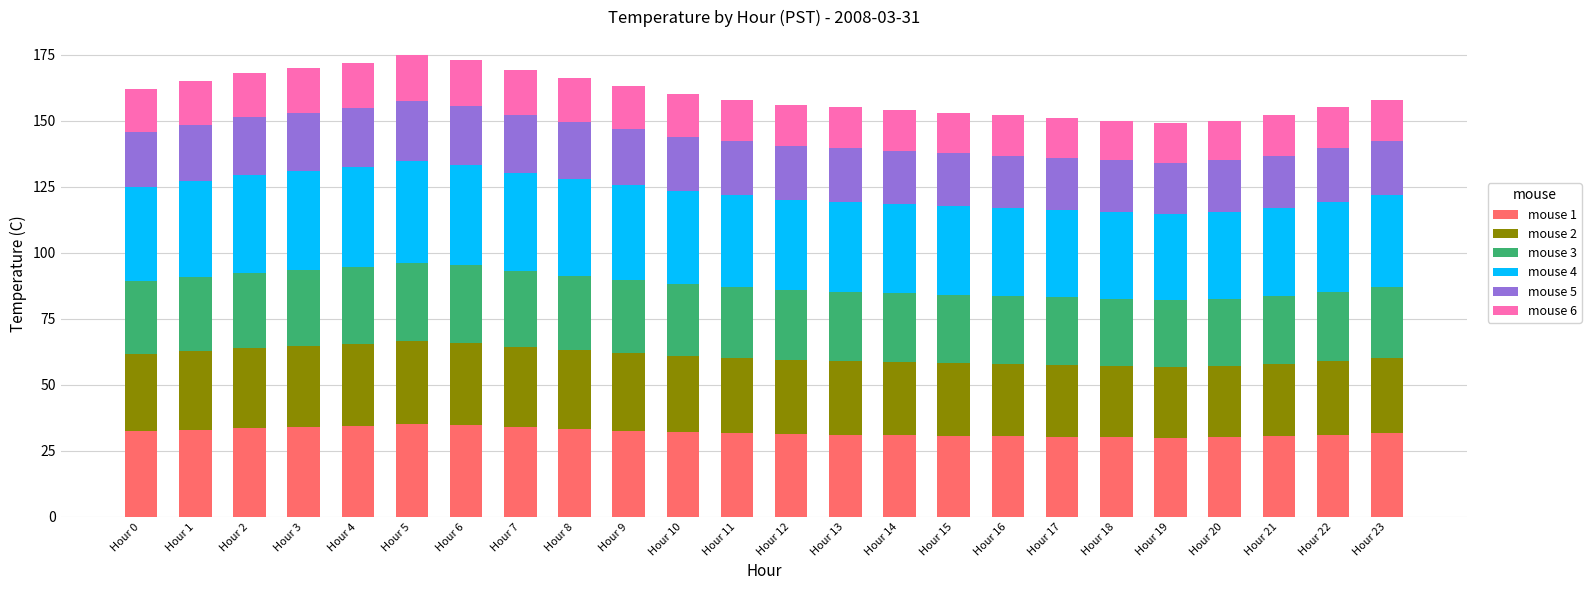

What is the value of the mouse 1 bar at the 13th from the left?

31.2